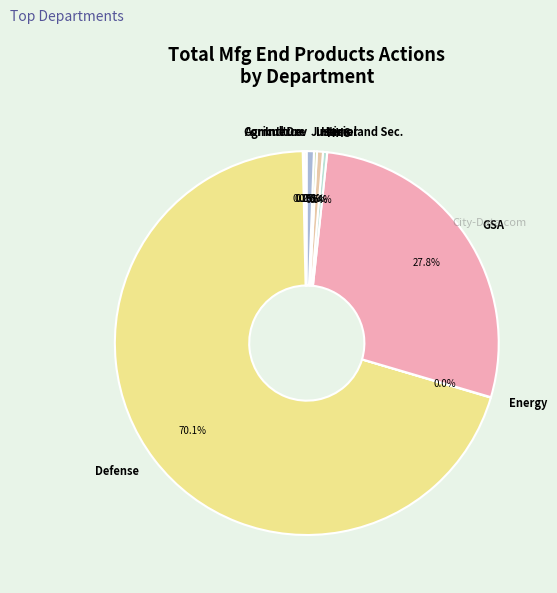

What percentage is NOT represented by Defense?

29.9%